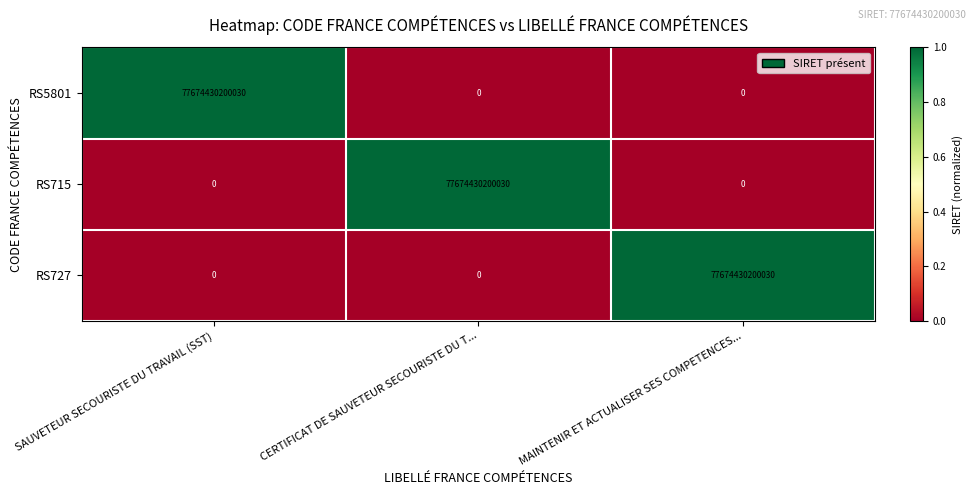

The value of RS5801 at CERTIFICAT DE SAUVETEUR SECOURISTE DU T... is 43616833814749. True or false?

False